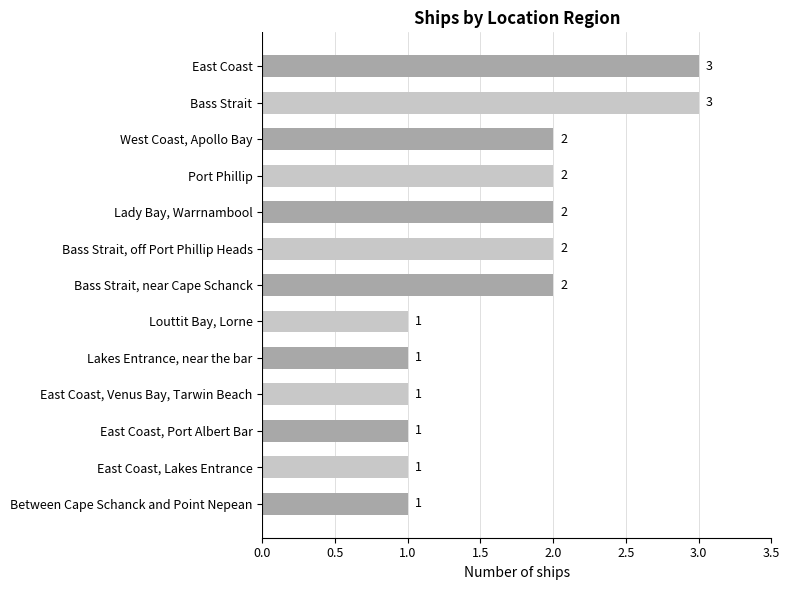

What is the change in value from East Coast, Port Albert Bar to West Coast, Apollo Bay?

+1